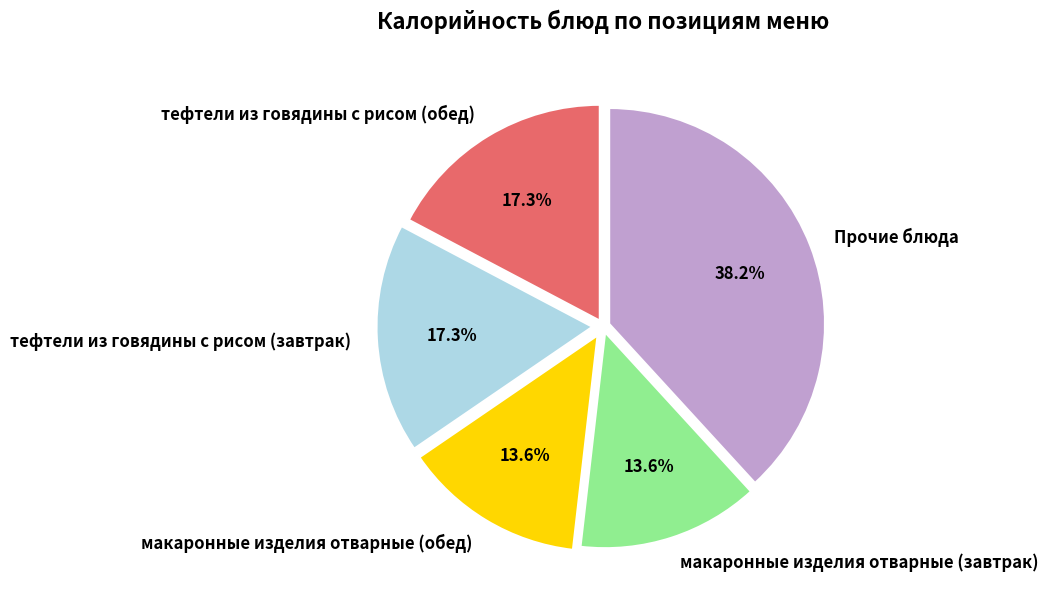

Which has a higher value, макаронные изделия отварные (завтрак) or тефтели из говядины с рисом (обед)?

тефтели из говядины с рисом (обед)